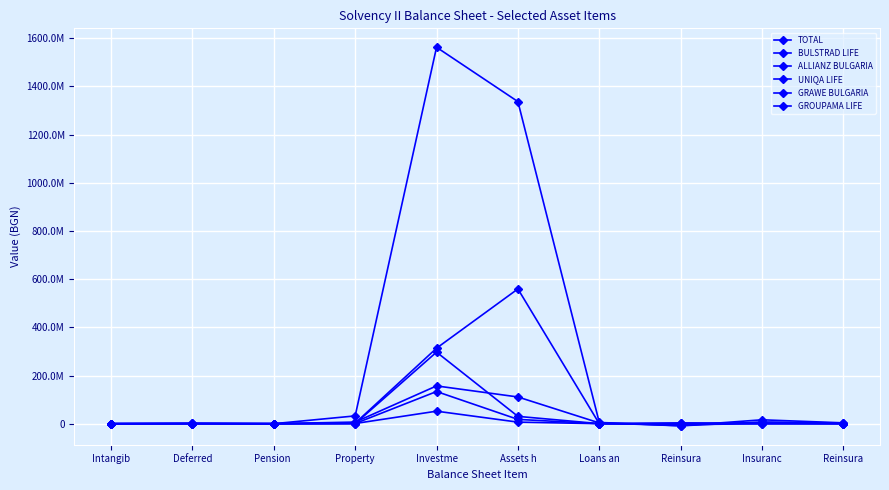

Is this an area chart (filled region under the line)?

No